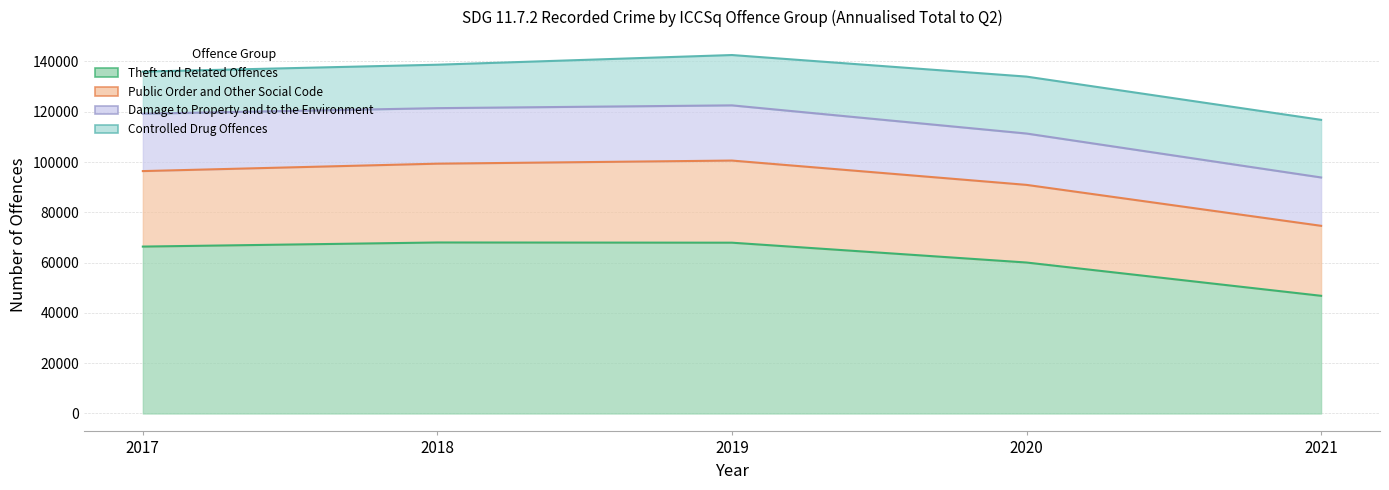

What is the approximate value of Theft and Related Offences at 2021?

46800